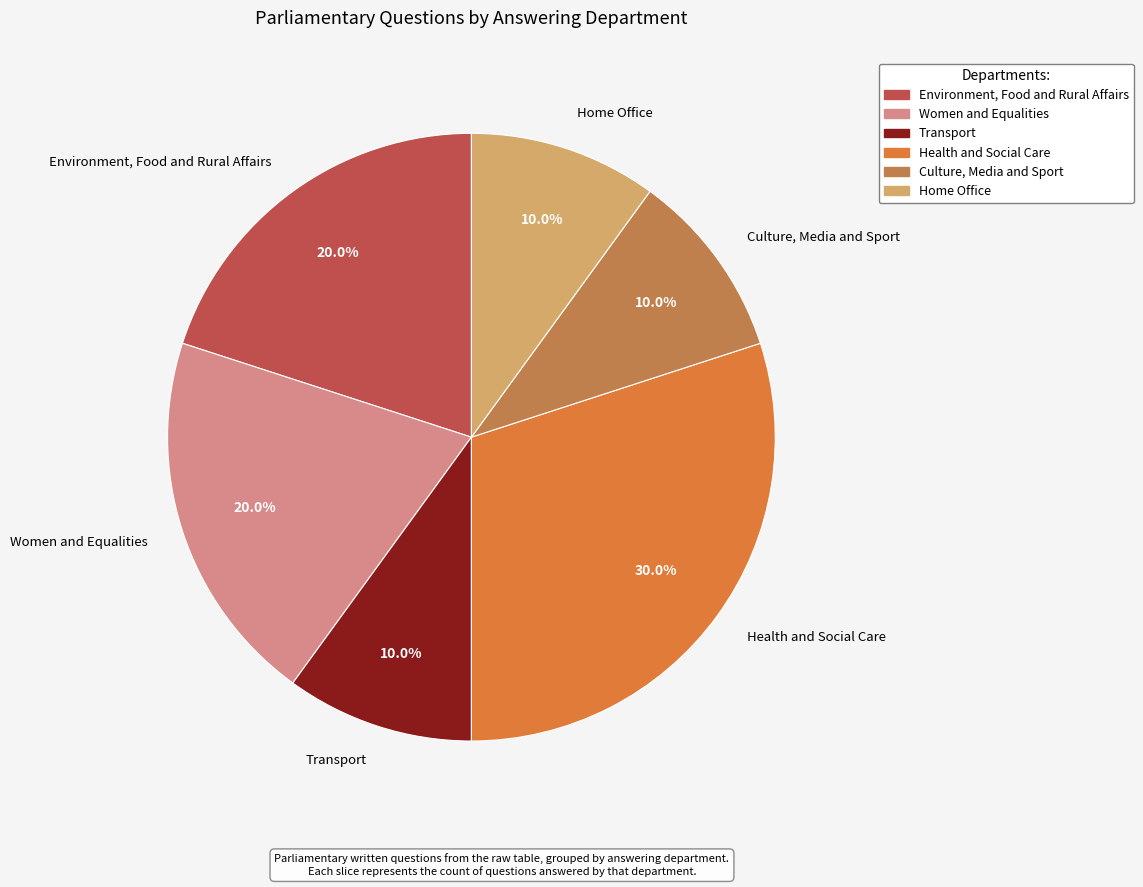

Is the sum of Culture, Media and Sport and Women and Equalities greater than half?

No